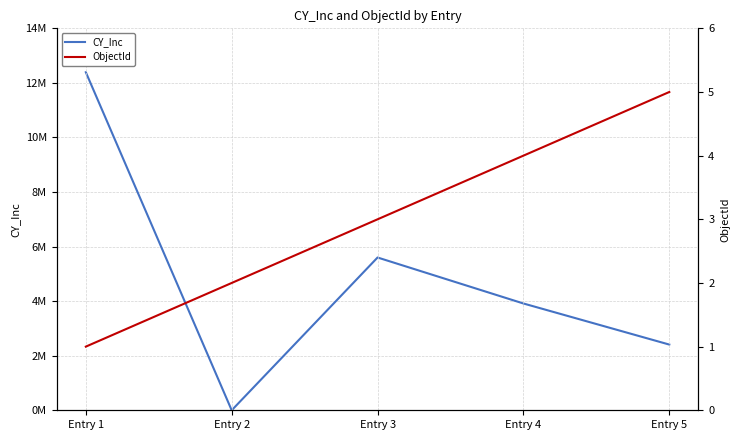

How many CY_Inc values are between 2408500 and 5600000?

3